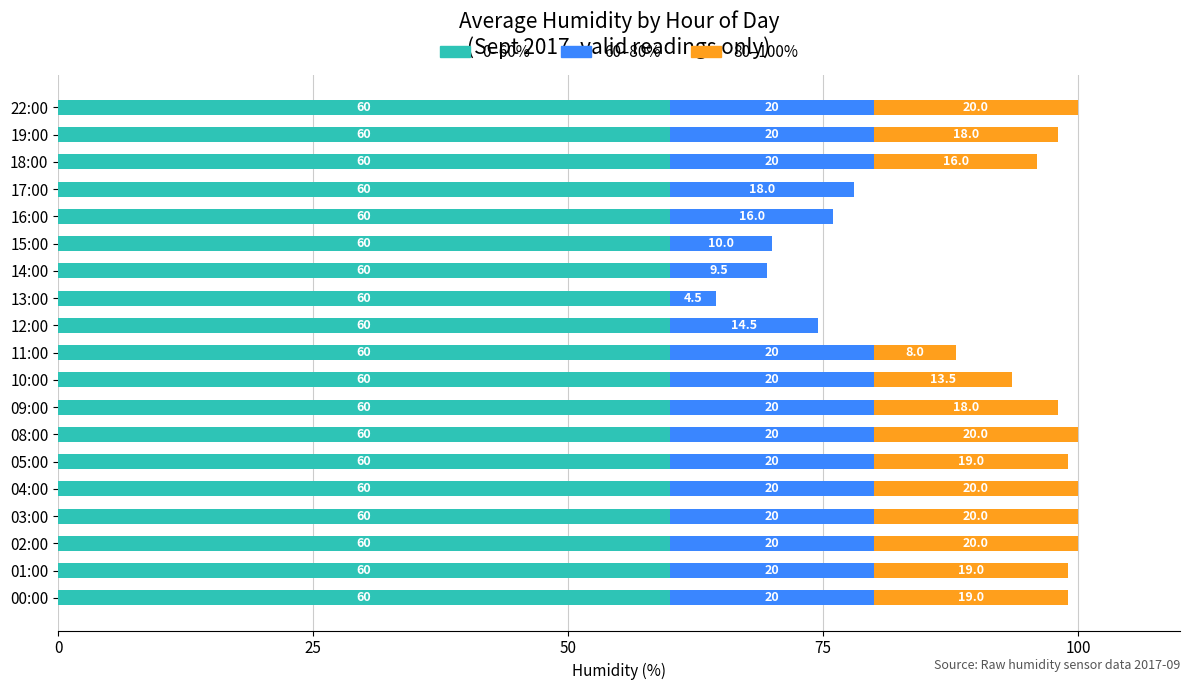

What is the total value across all series at 00:00?

99.0